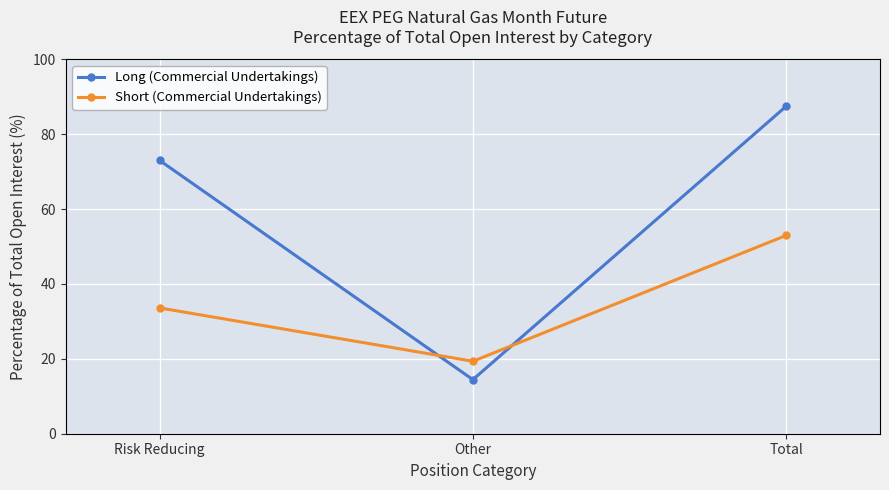

Is this an area chart (filled region under the line)?

No